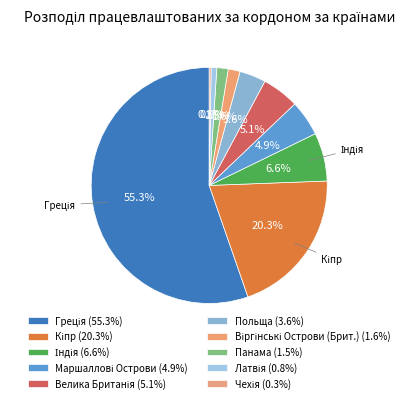

Count the number of slices in the pie.

10